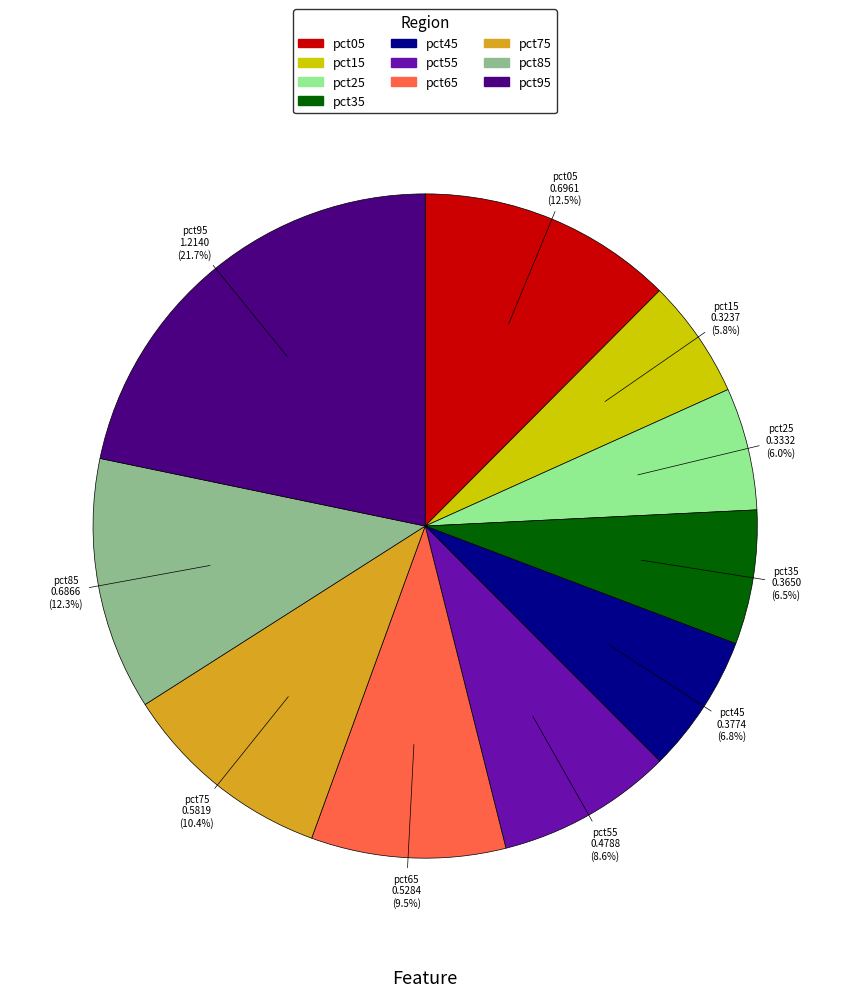

Which has a higher value, pct25 or pct85?

pct85